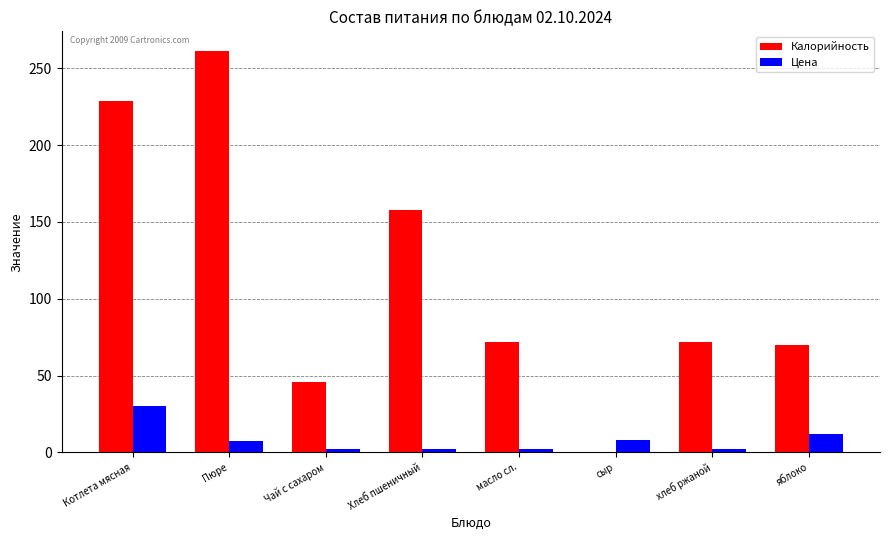

At which label does Калорийность reach its peak?

Пюре